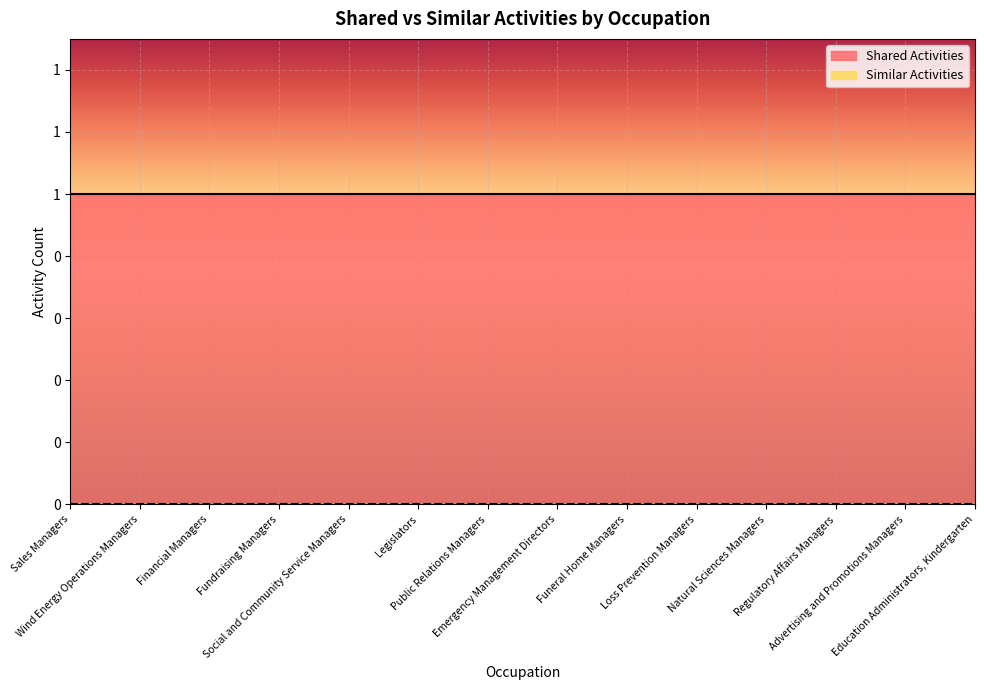

True or false: Similar Activities and Shared Activities cross at least once.

False